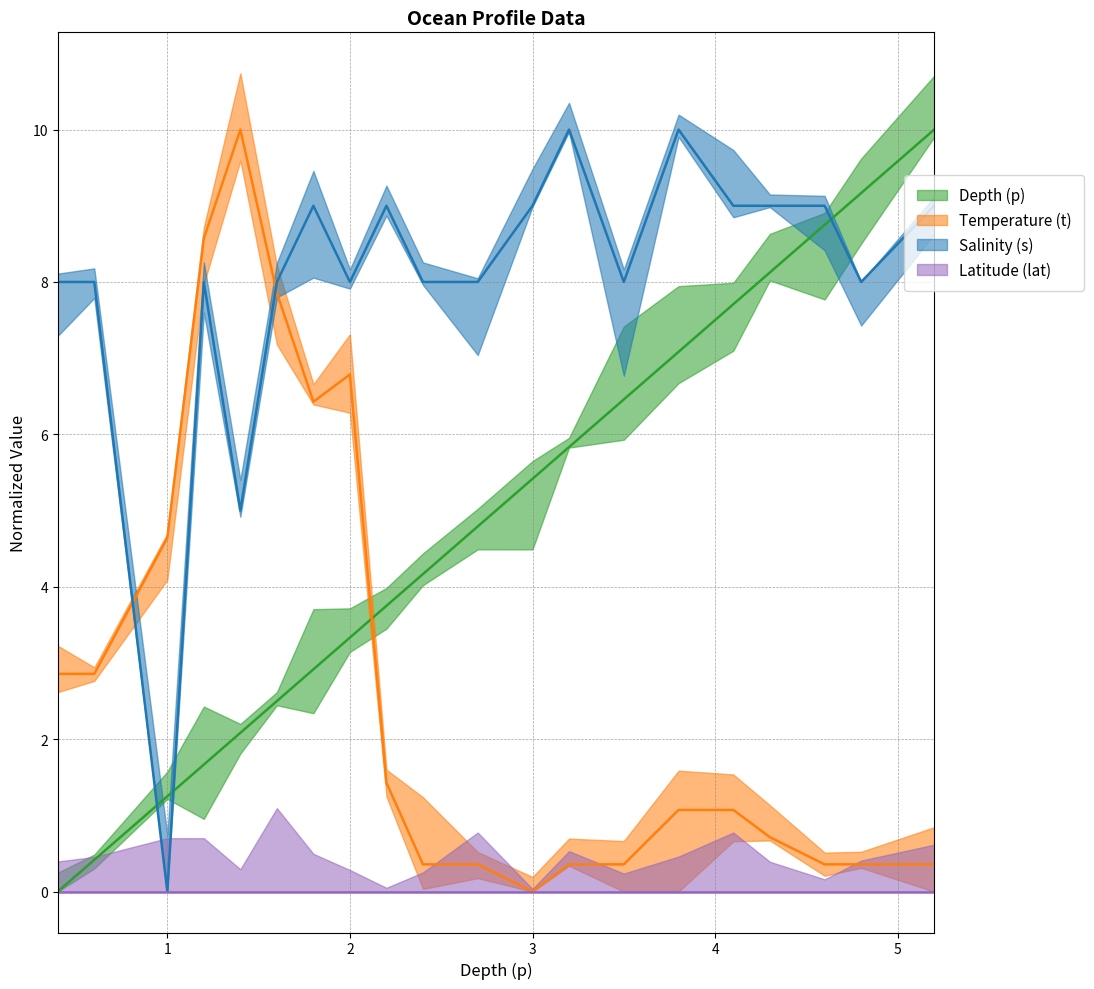

What is the sum of the t values at 1.6 and 0.6?

10.7